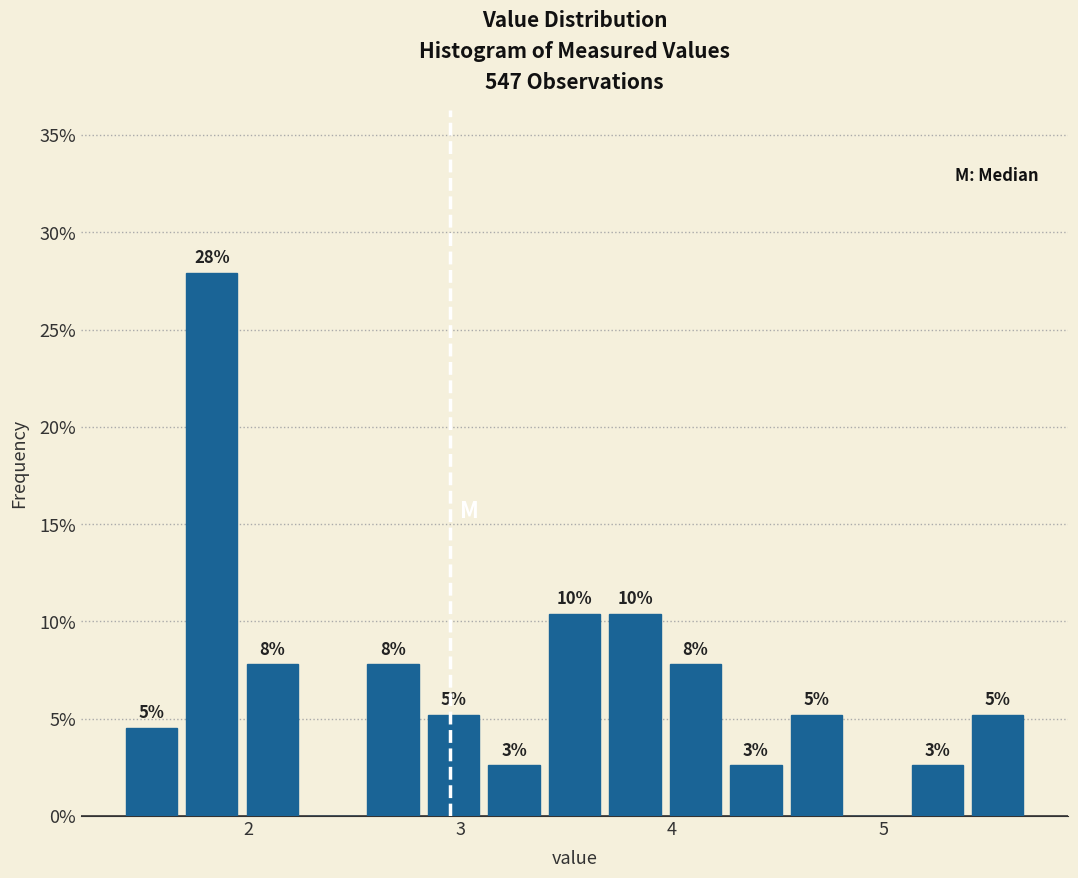

Around what value on the x-axis is the tallest bar? Give the approximate position of its centre, as read against the axis.

1.8